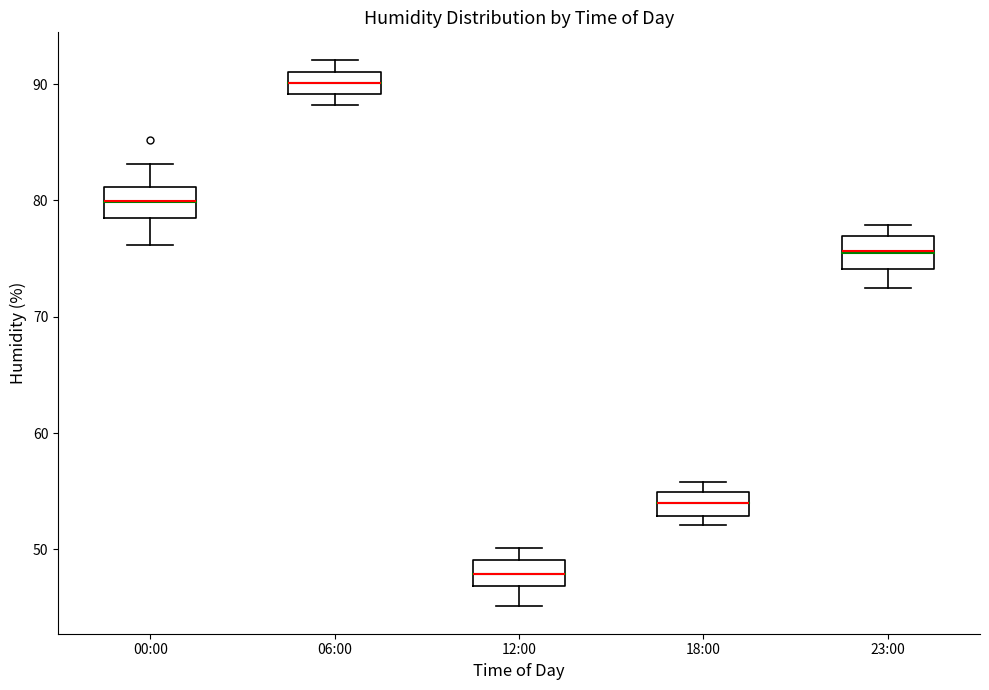

Reading left to right, transcribe this box plot: for each box, give where its median line is, the range the box spans, and where its two whiskers end, as read against the y-axis. The values are not printed on the chart, so give them approximately, as read against the axis.

00:00: median 80, box 78 to 81, whiskers 76 to 83
06:00: median 90, box 89 to 91, whiskers 88 to 92
12:00: median 48, box 47 to 49, whiskers 45 to 50
18:00: median 54, box 53 to 55, whiskers 52 to 56
23:00: median 76, box 74 to 77, whiskers 73 to 78